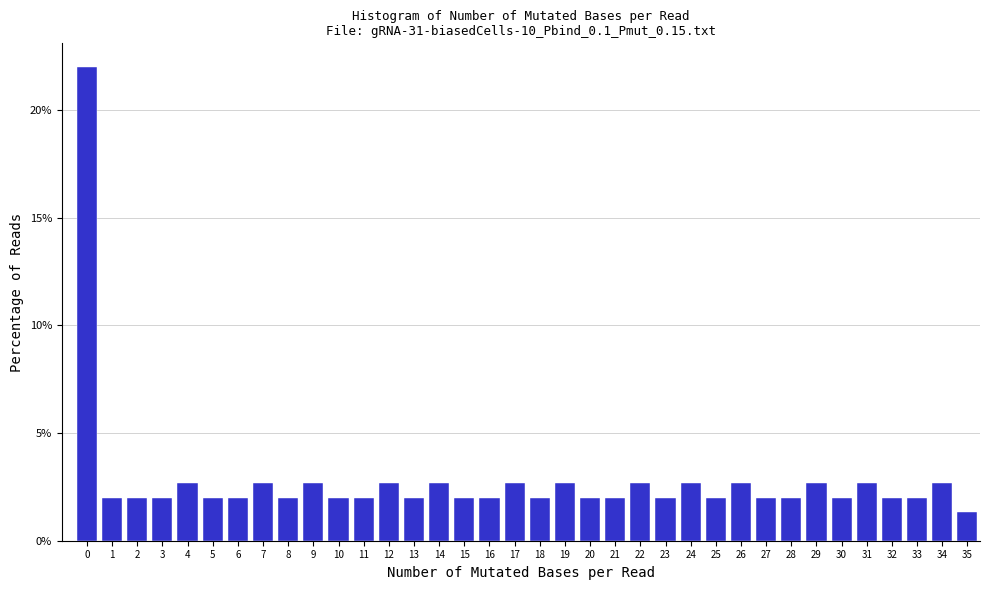

Reading left to right, list every bar in this chart as the range it spans on the x-axis followed by its height. The values are not printed on the chart, so give them approximately, as read against the axis.

-0.5 to 0.5: 22.0
0.5 to 1.5: 2.0
1.5 to 2.5: 2.0
2.5 to 3.5: 2.0
3.5 to 4.5: 2.5
4.5 to 5.5: 2.0
5.5 to 6.5: 2.0
6.5 to 7.5: 2.5
7.5 to 8.5: 2.0
8.5 to 9.5: 2.5
9.5 to 10.5: 2.0
10.5 to 11.5: 2.0
11.5 to 12.5: 2.5
12.5 to 13.5: 2.0
13.5 to 14.5: 2.5
14.5 to 15.5: 2.0
15.5 to 16.5: 2.0
16.5 to 17.5: 2.5
17.5 to 18.5: 2.0
18.5 to 19.5: 2.5
19.5 to 20.5: 2.0
20.5 to 21.5: 2.0
21.5 to 22.5: 2.5
22.5 to 23.5: 2.0
23.5 to 24.5: 2.5
24.5 to 25.5: 2.0
25.5 to 26.5: 2.5
26.5 to 27.5: 2.0
27.5 to 28.5: 2.0
28.5 to 29.5: 2.5
29.5 to 30.5: 2.0
30.5 to 31.5: 2.5
31.5 to 32.5: 2.0
32.5 to 33.5: 2.0
33.5 to 34.5: 2.5
34.5 to 35.5: 1.5